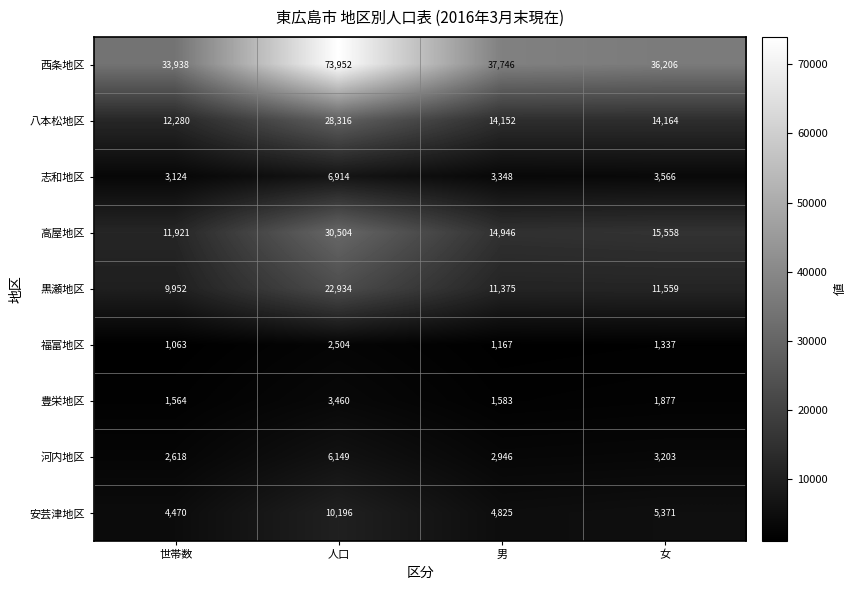

Is it true that 志和地区 equals 3124 at 世帯数?

True